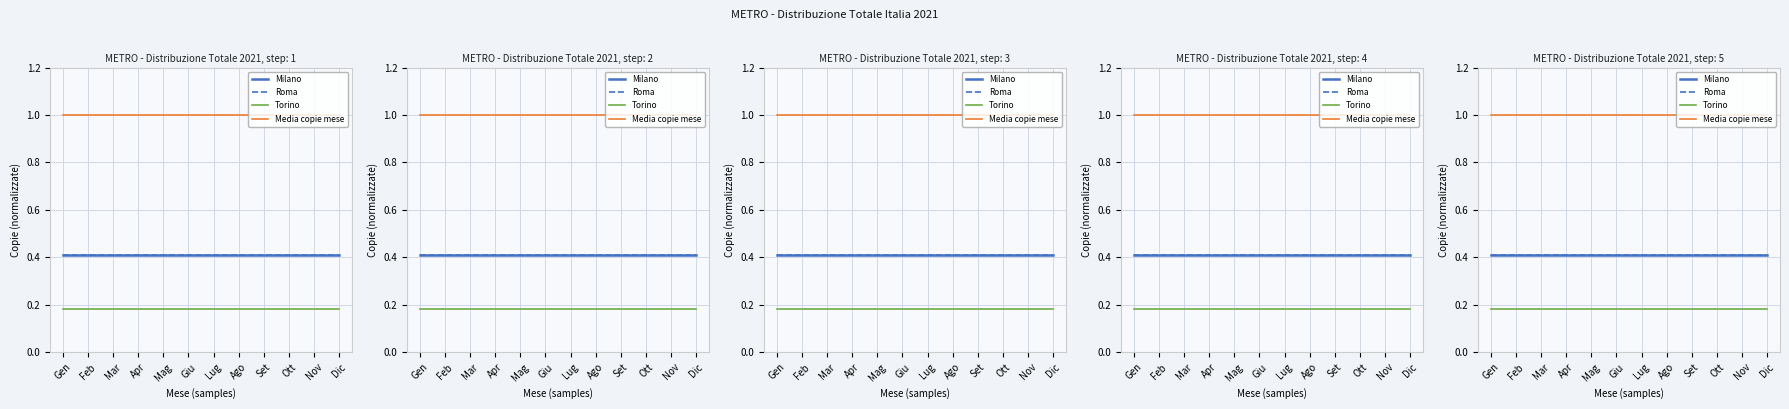

What position from the right is Apr?

9